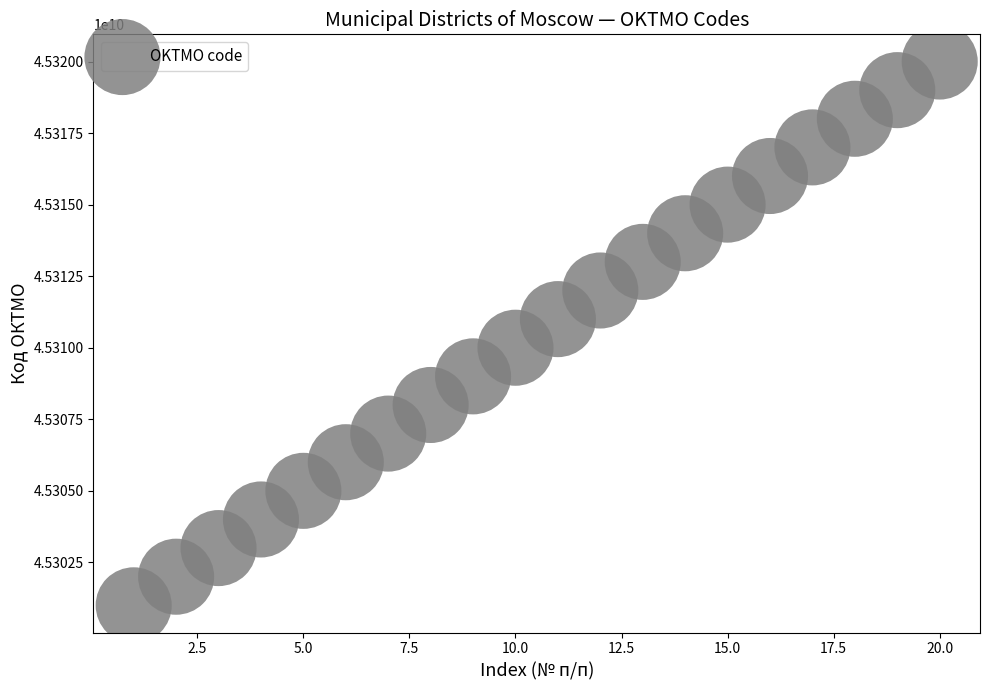

What is the range of X values (max minus min)?

19